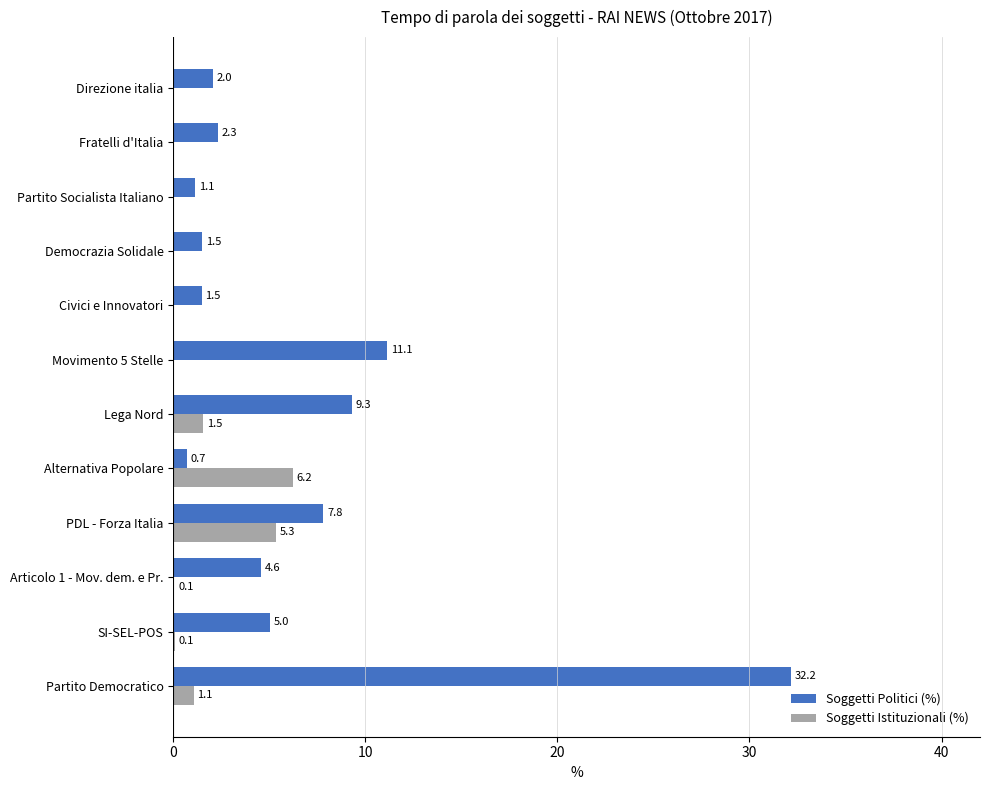

Which series changed the most between Lega Nord and Movimento 5 Stelle?

Soggetti Politici (%)